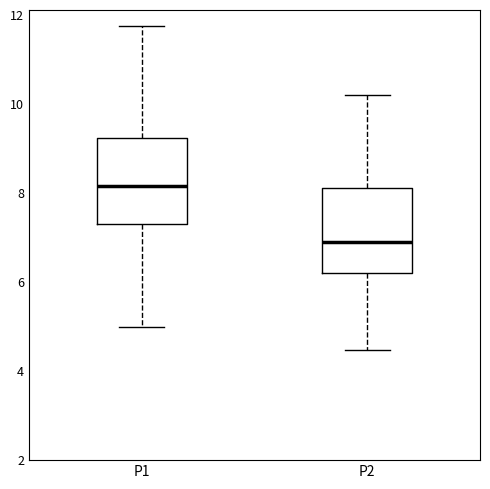

Reading left to right, read every box against the y-axis: the position of its median line, the range the box covers, and the ends of its whiskers. The values are not printed on the chart, so give them approximately, as read against the axis.

P1: median 8.2, box 7.4 to 9.2, whiskers 5.0 to 11.8
P2: median 7.0, box 6.2 to 8.2, whiskers 4.4 to 10.2